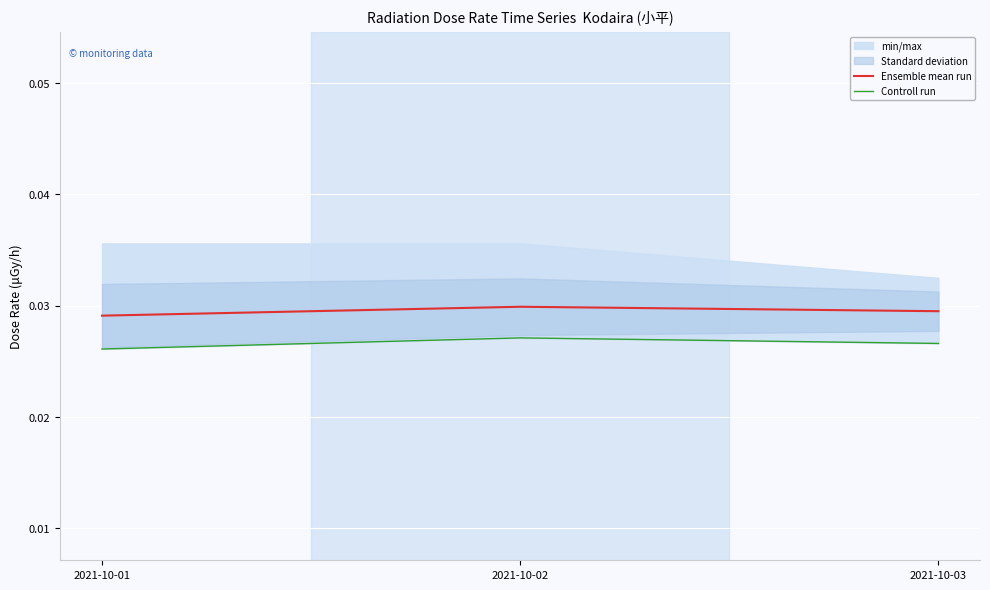

Which has a higher value, 2021-10-02 or 2021-10-03?

2021-10-02